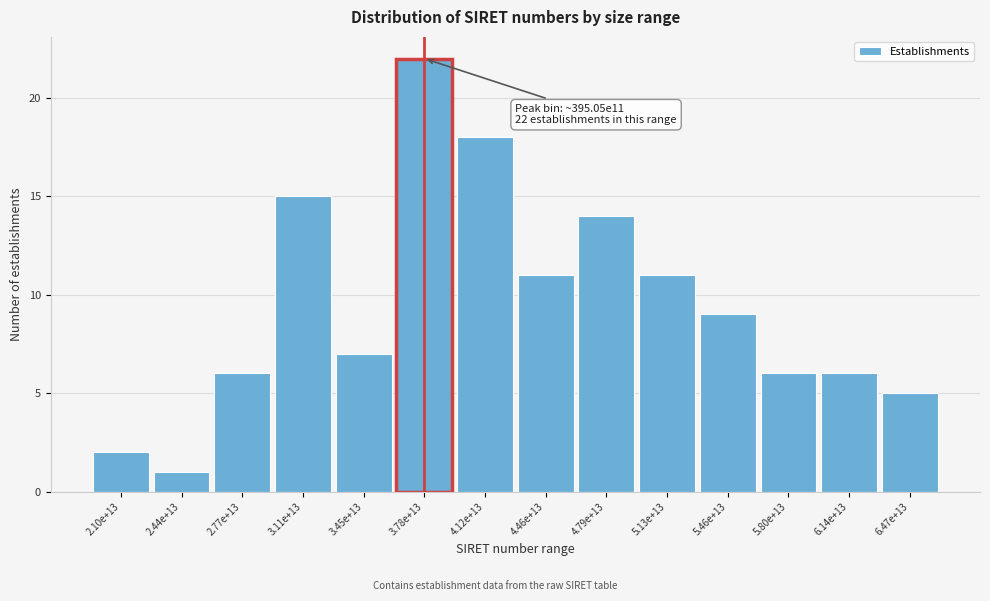

Reading left to right, transcribe all the data shown in this chart.

2.10e+13=2	2.44e+13=1	2.77e+13=6	3.11e+13=15	3.45e+13=7	3.78e+13=22	4.12e+13=18	4.46e+13=11	4.79e+13=14	5.13e+13=11	5.46e+13=9	5.80e+13=6	6.14e+13=6	6.47e+13=5